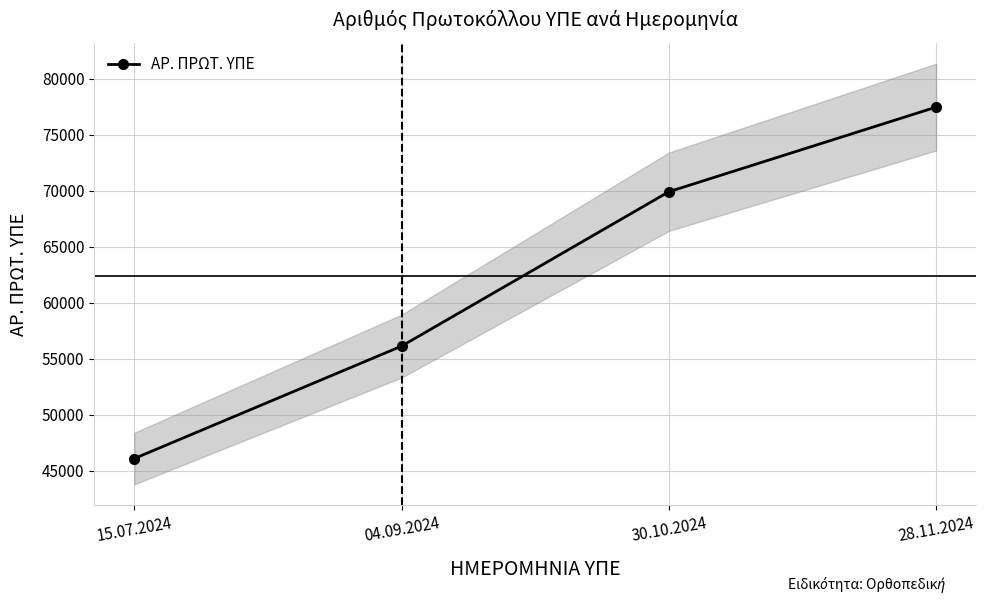

List the labels in order of value, largest first.

28.11.2024, 30.10.2024, 04.09.2024, 15.07.2024